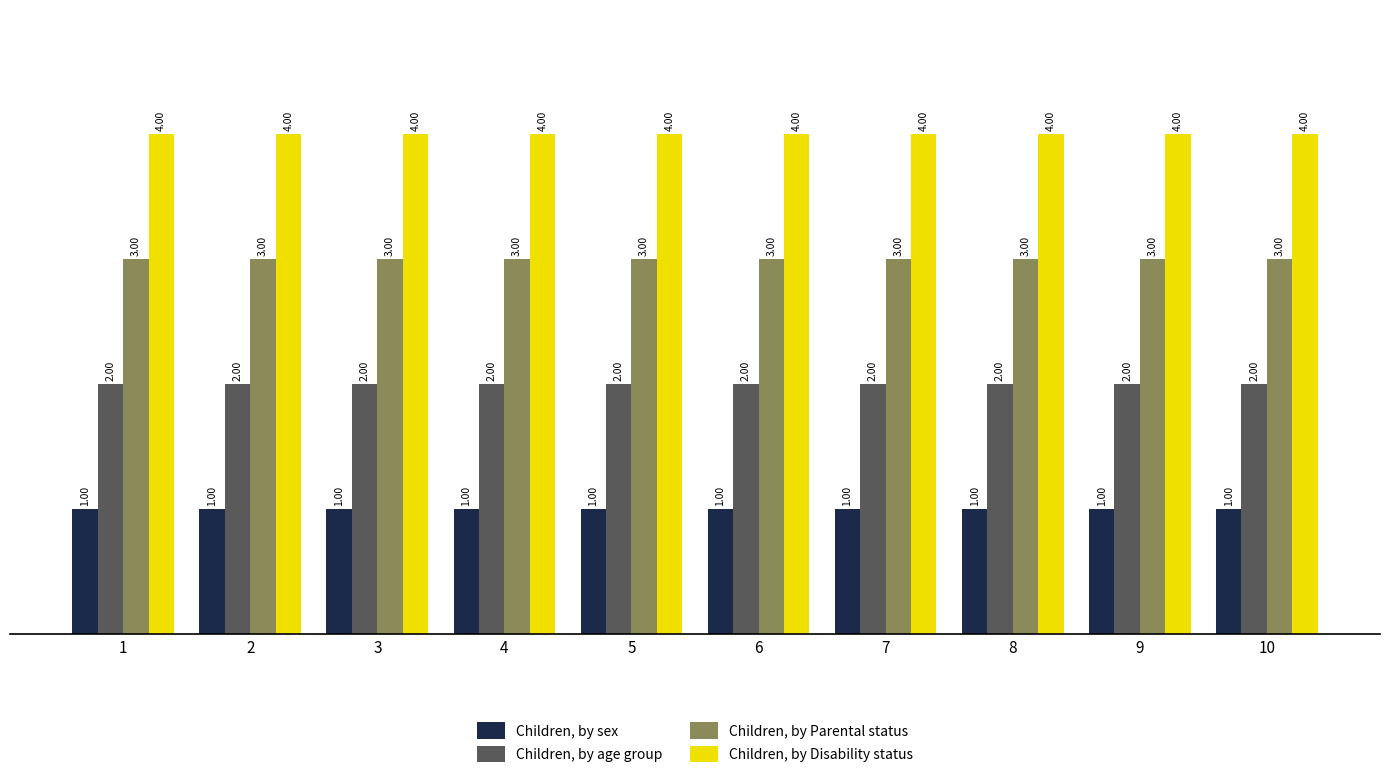

How many groups of bars are there?

10